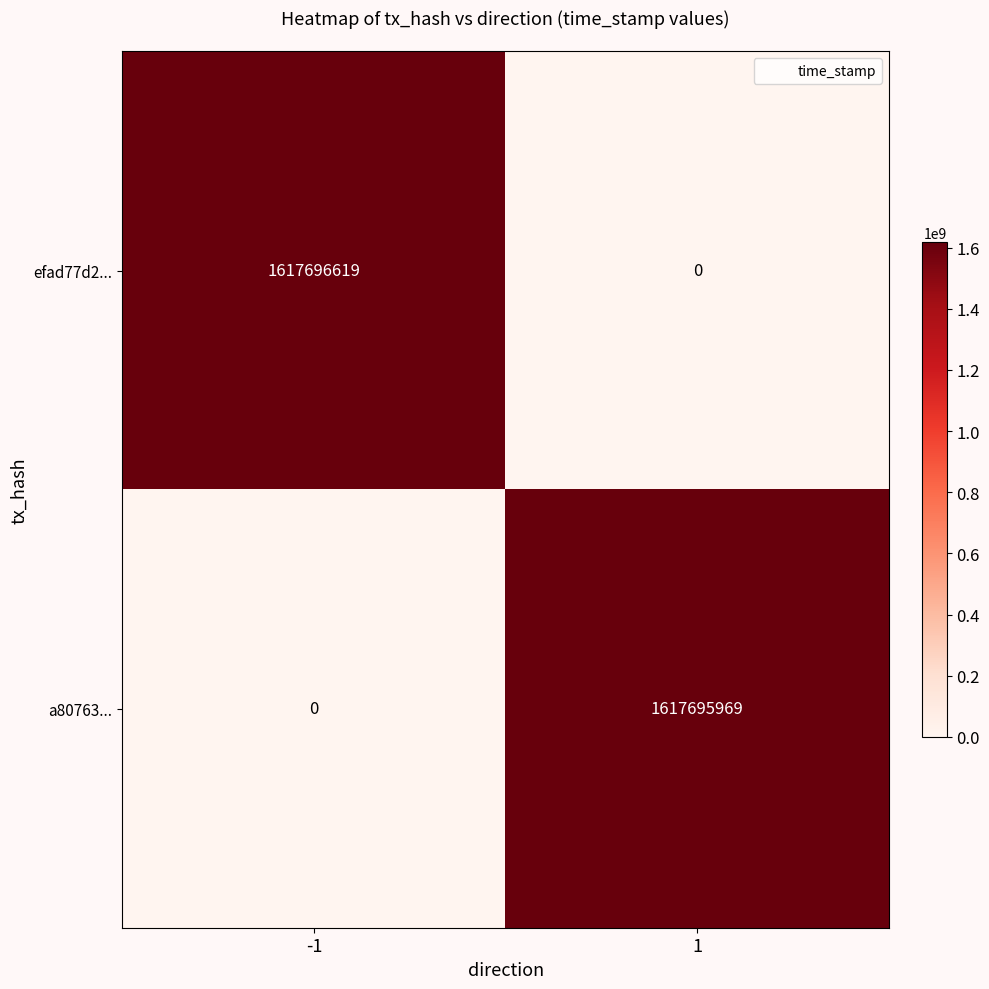

At which category is the sum across all series the highest?

-1